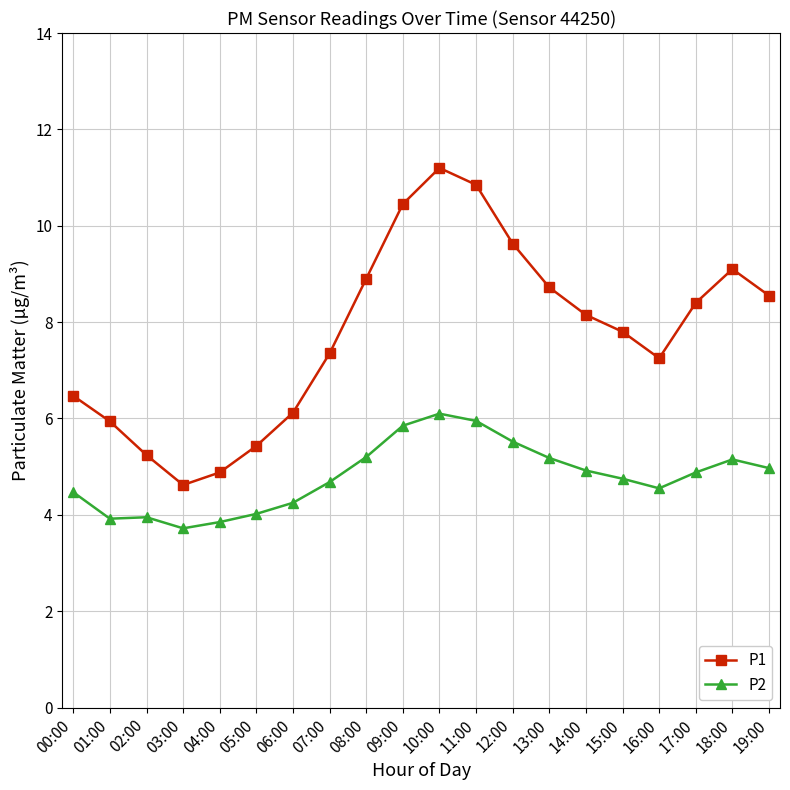

Does the chart have visible grid lines?

Yes